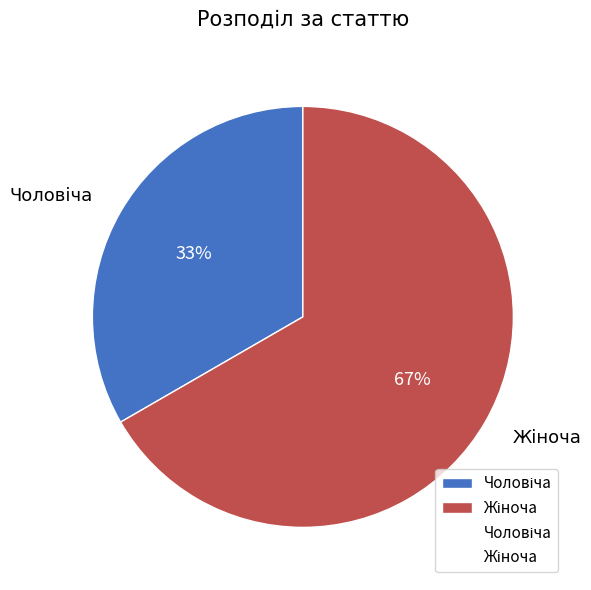

To the nearest percent, what is the average slice percentage?

50%